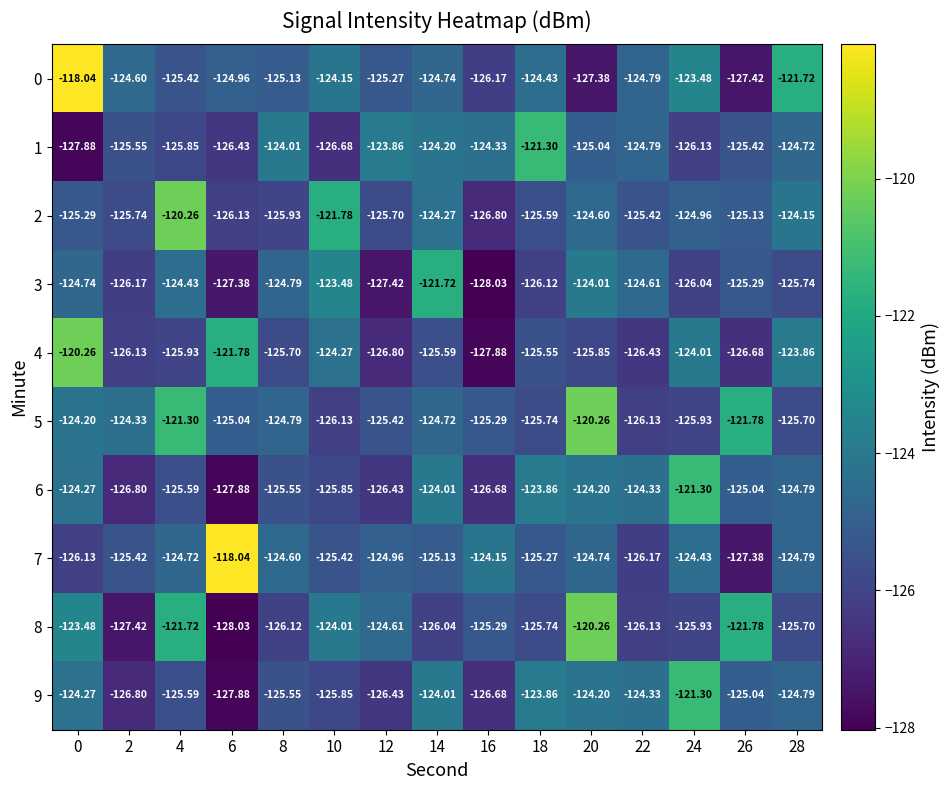

Is the value of 6 at 18 greater than the value of 9 at 14?

Yes